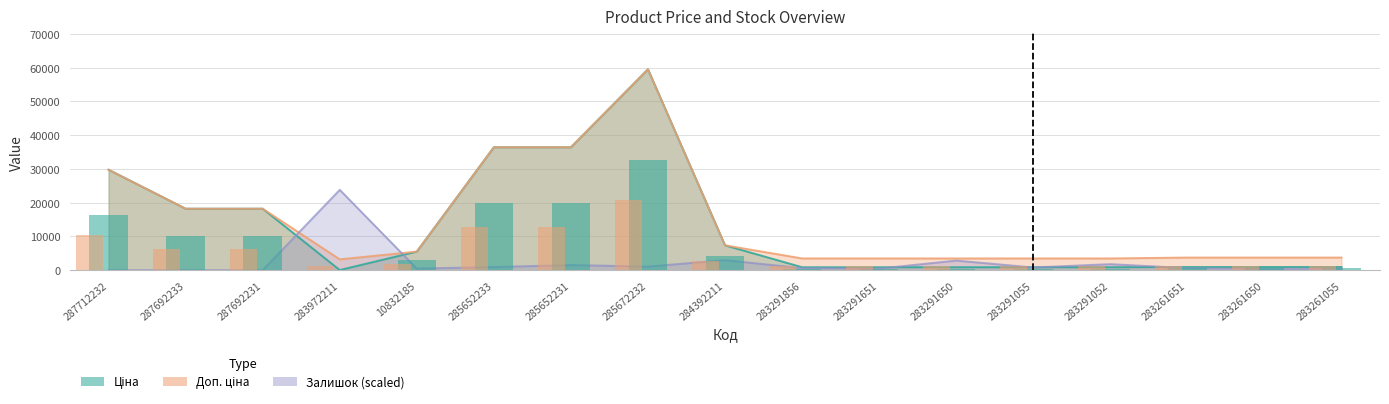

What is the highest value of the Доп. ціна series?

59523.0